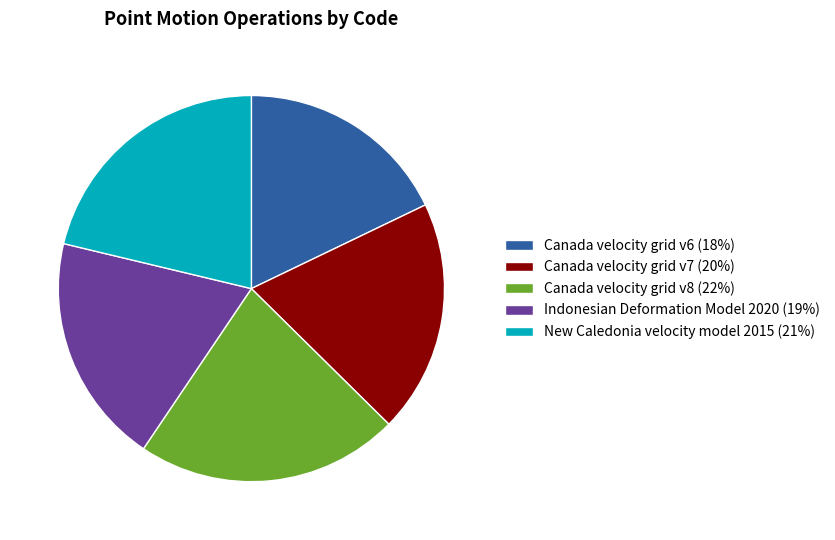

What is the ratio of the value at New Caledonia velocity model 2015 (21%) to the value at Canada velocity grid v7 (20%)?

1.1